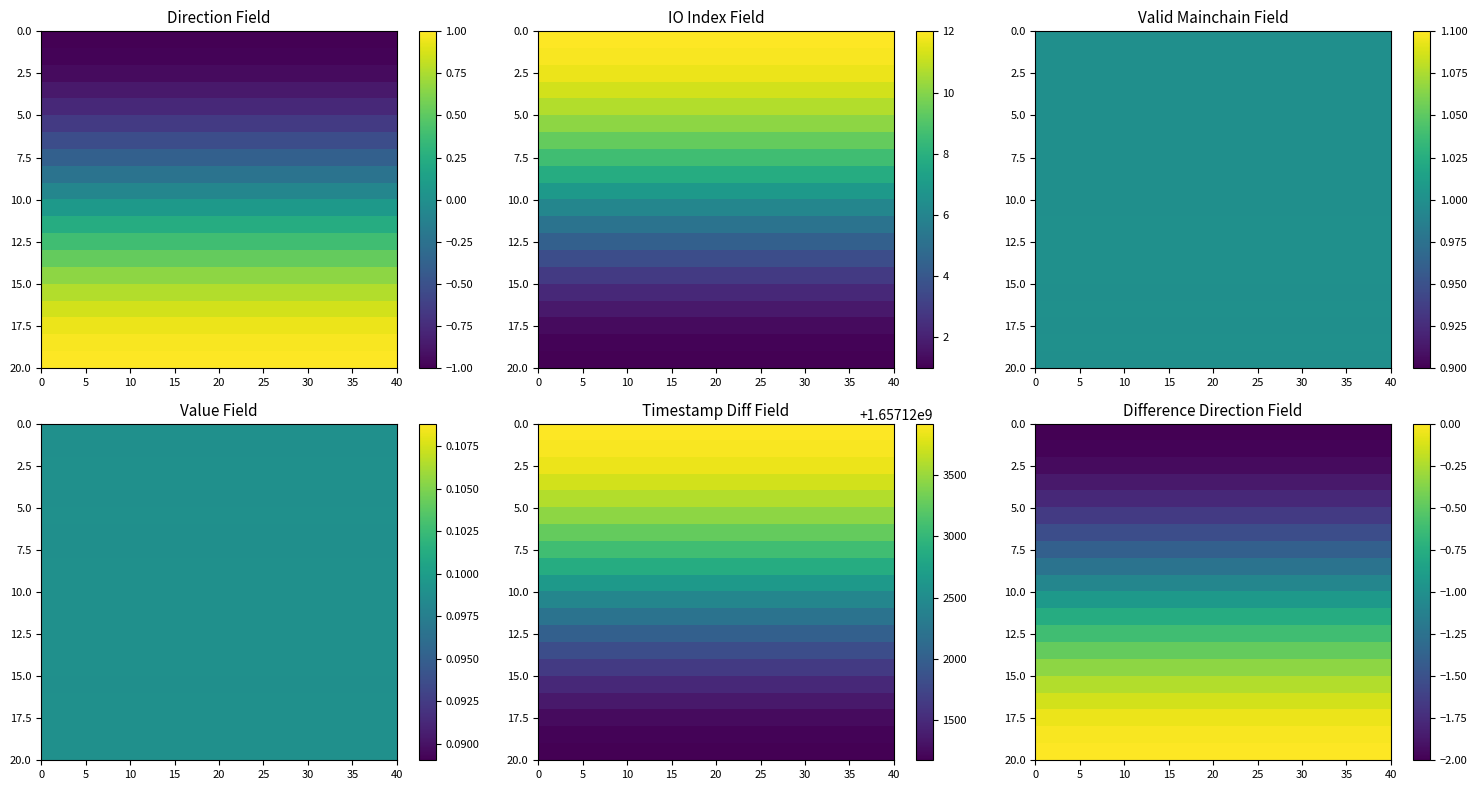

How many categories are shown in the chart?

40